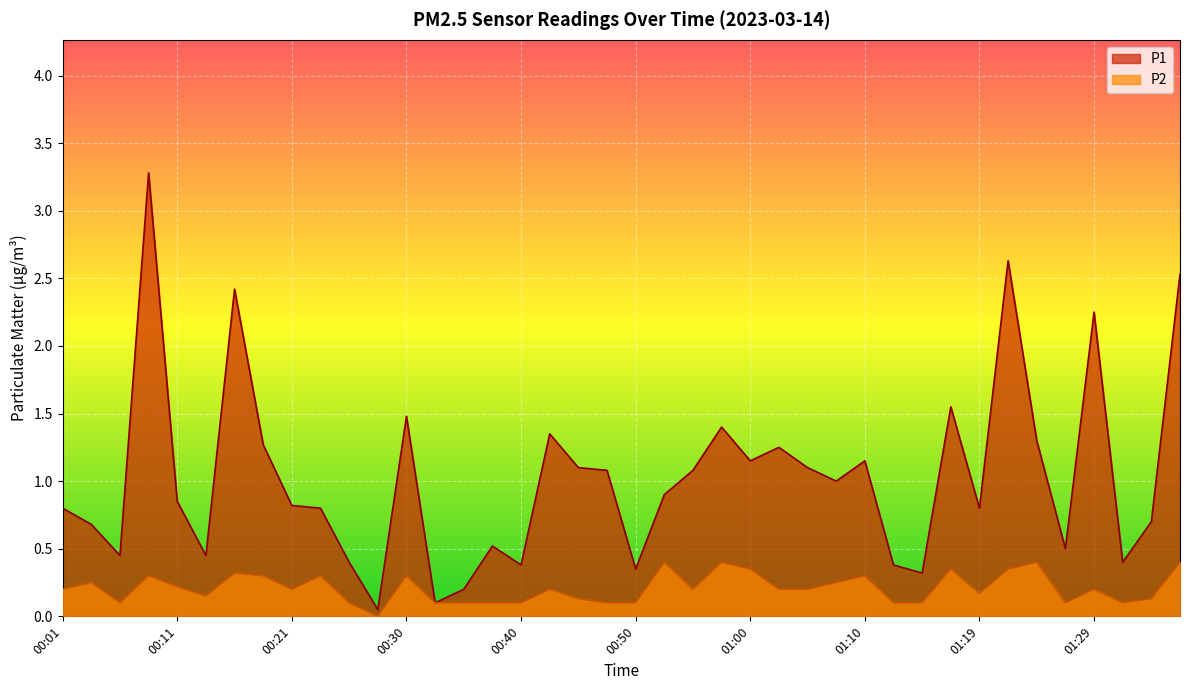

The P2 series shows 0.1 at 01:34. True or false?

True